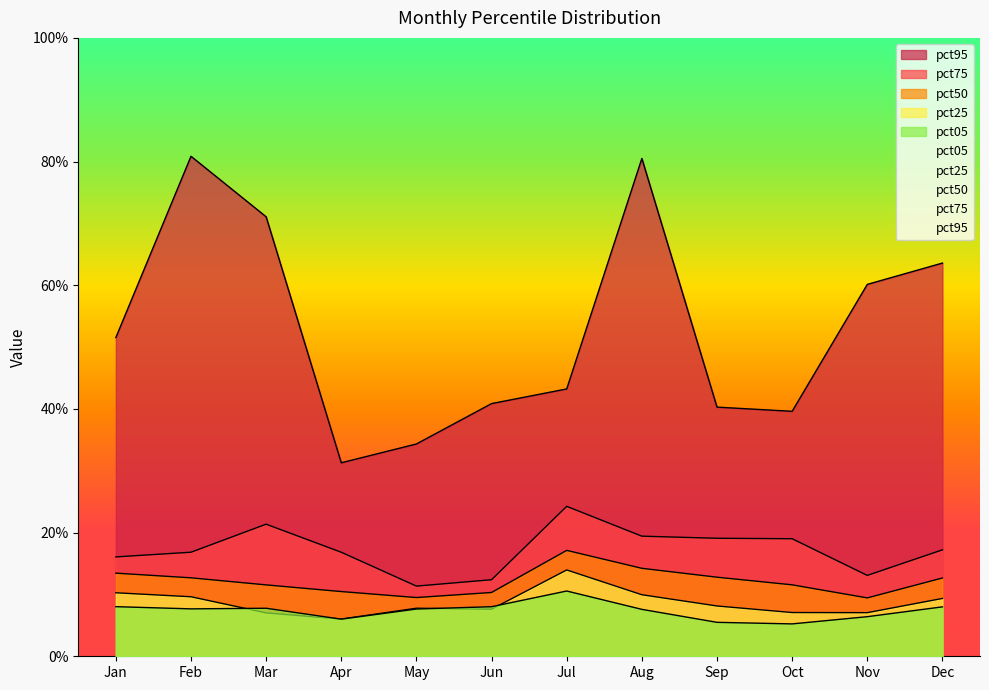

True or false: pct75 and pct25 cross at least once.

False